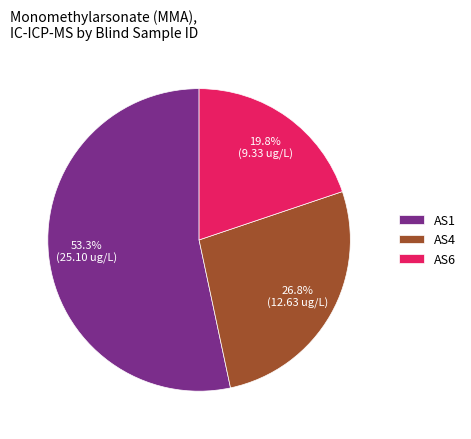

Which category has the biggest portion of the pie?

AS1